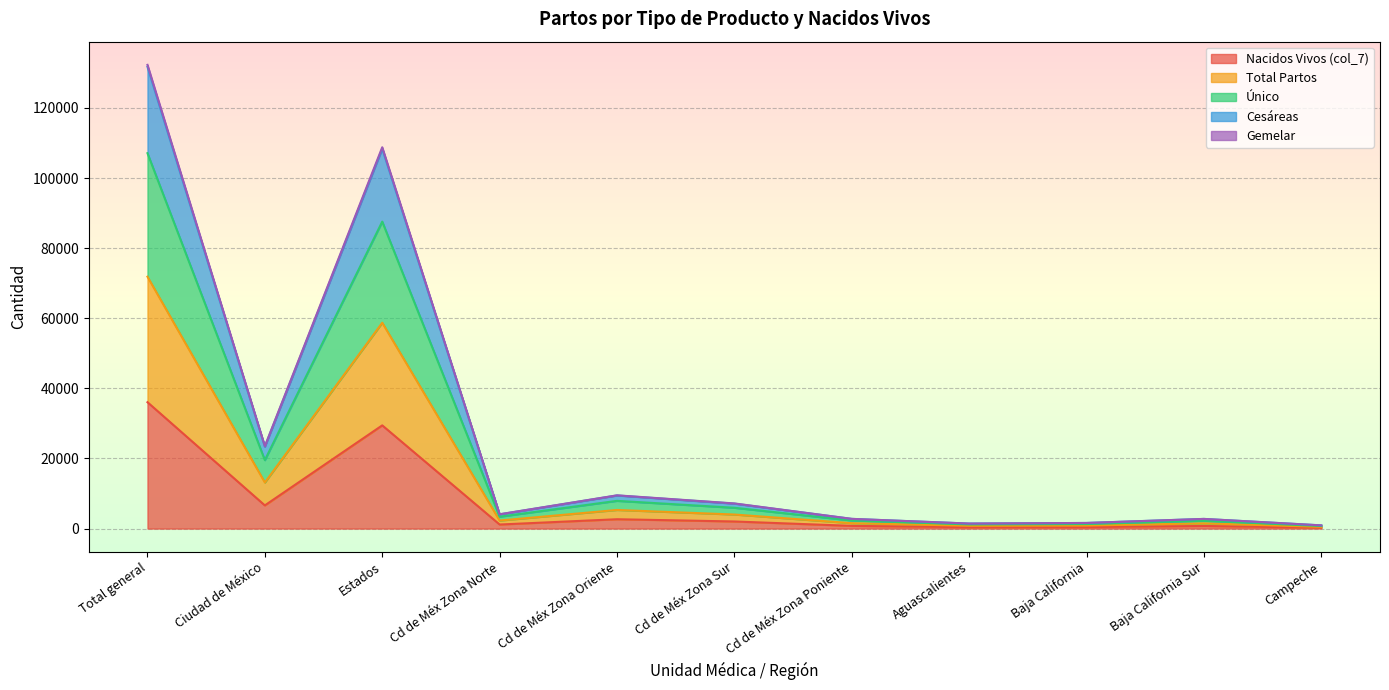

The value of Único at Ciudad de México is 4340. True or false?

False